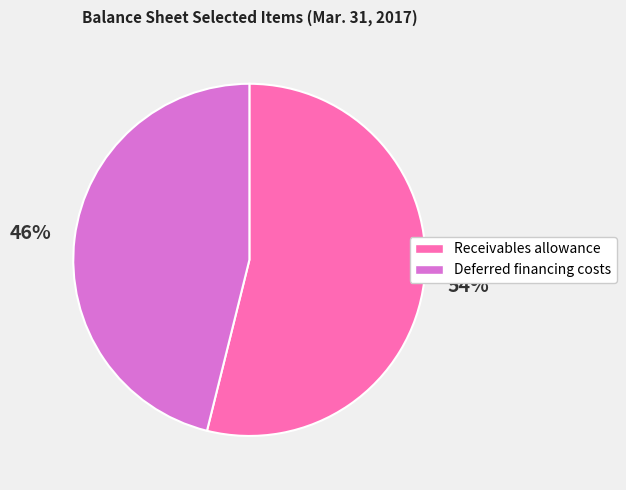

To the nearest percent, what portion does Receivables allowance represent?

54%